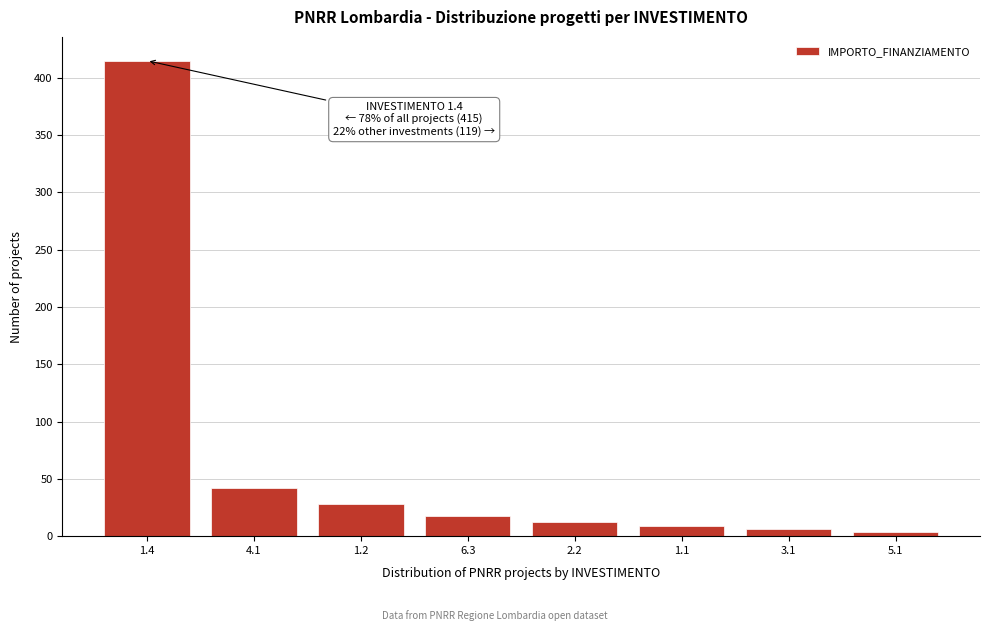

Reading right to left, what are all the values shown in this chart?

5.1=4	3.1=6	1.1=9	2.2=12	6.3=18	1.2=28	4.1=42	1.4=415